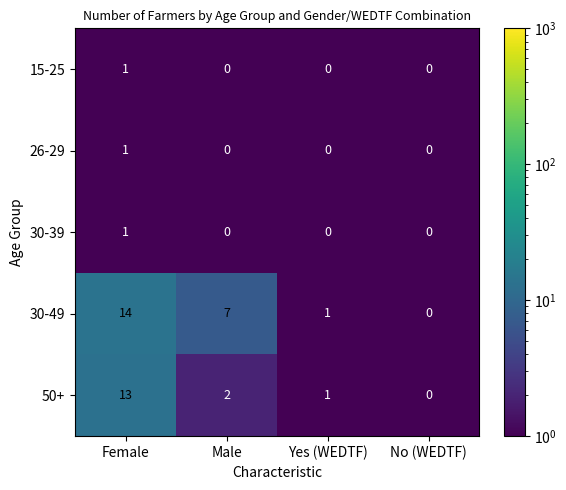

Which series has the largest total across all categories?

30-49